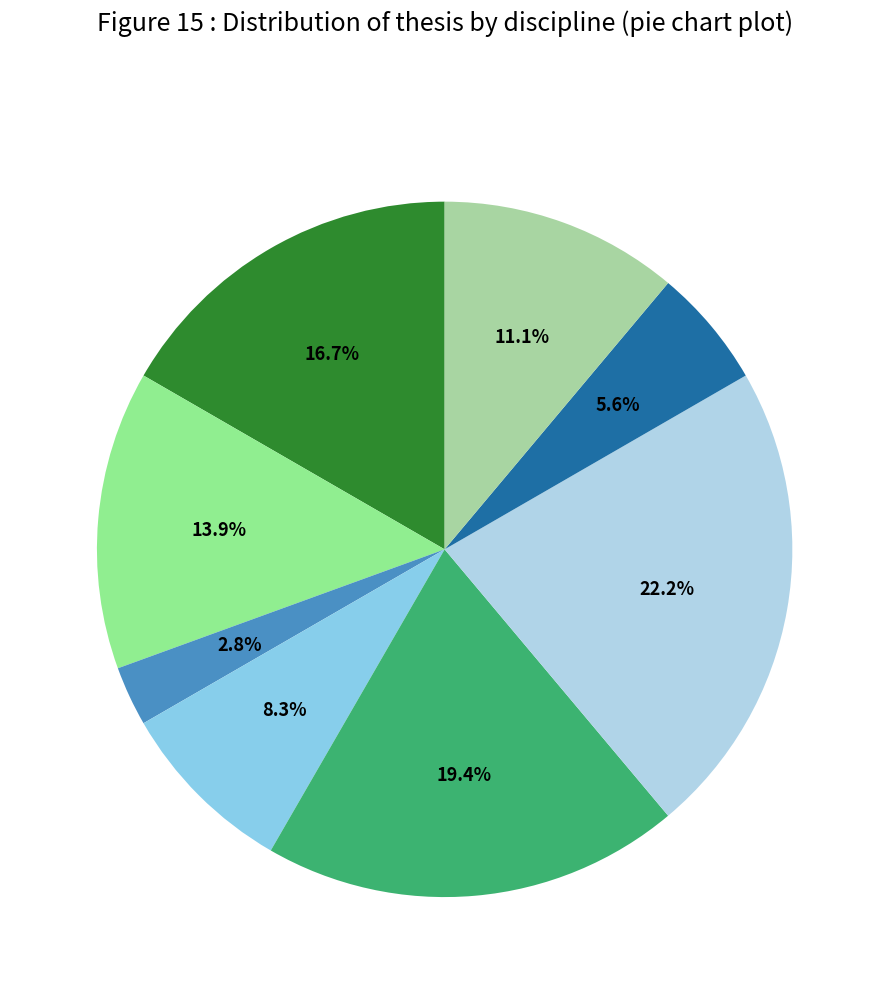

How many segments does this pie chart have?

8